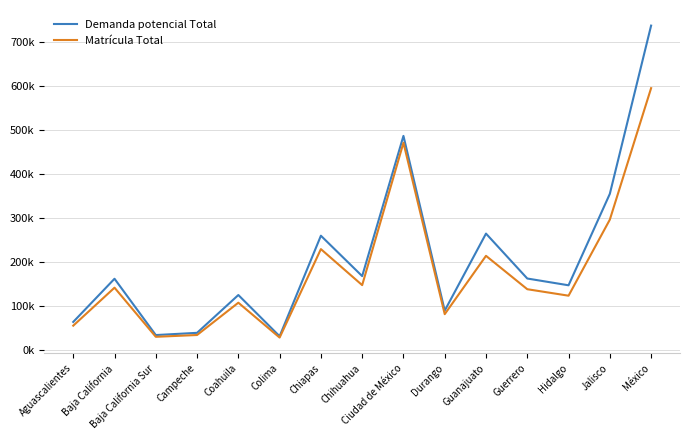

What are all the series names shown in the legend?

Demanda potencial Total, Matrícula Total